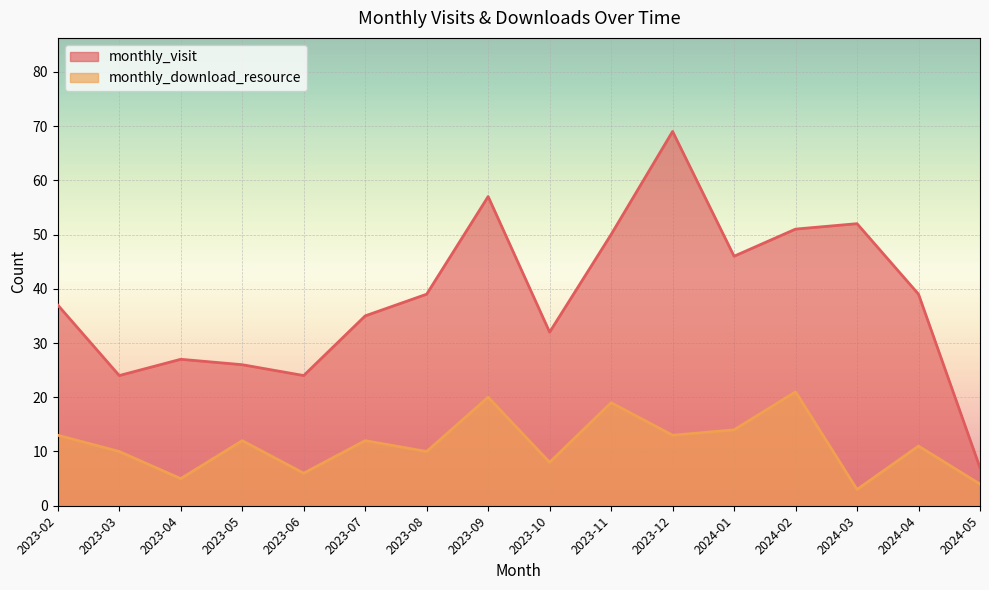

In monthly_visit, how many points are lower than both neighbors (excluding endpoints)?

4